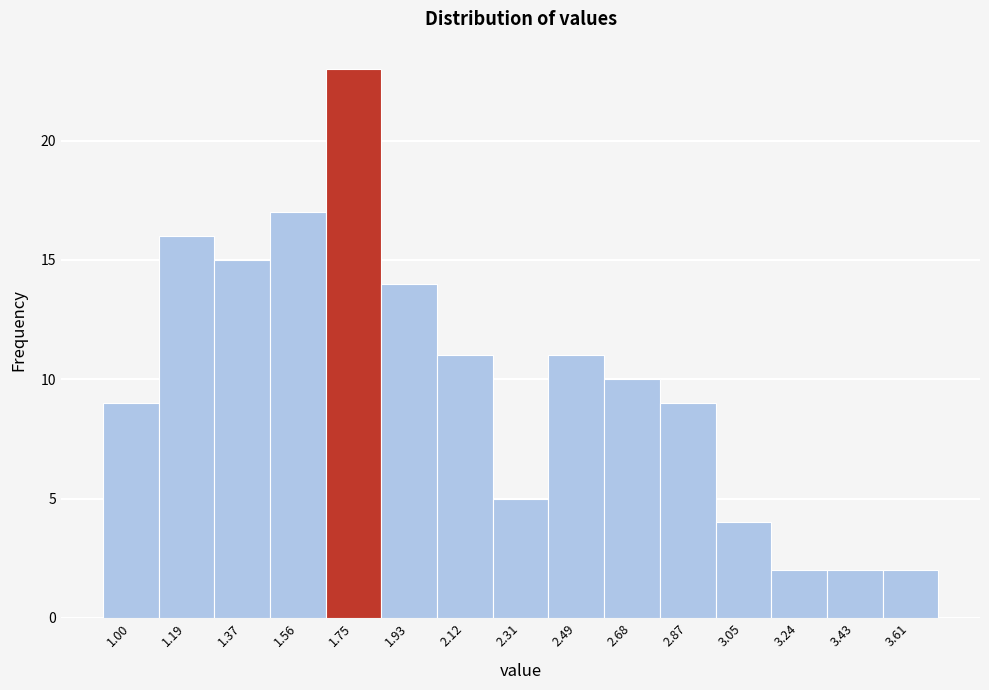

Reading left to right, extract all data points from this chart.

1.00=9	1.19=16	1.37=15	1.56=17	1.75=23	1.93=14	2.12=11	2.31=5	2.49=11	2.68=10	2.87=9	3.05=4	3.24=2	3.43=2	3.61=2